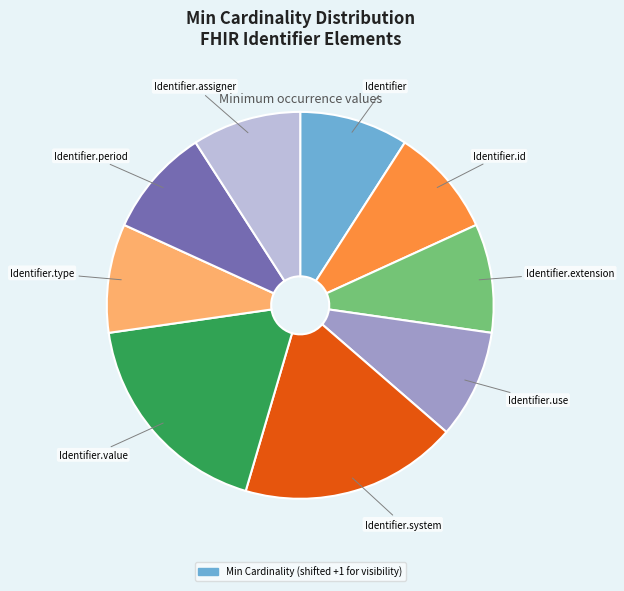

Does any single category account for the majority?

No